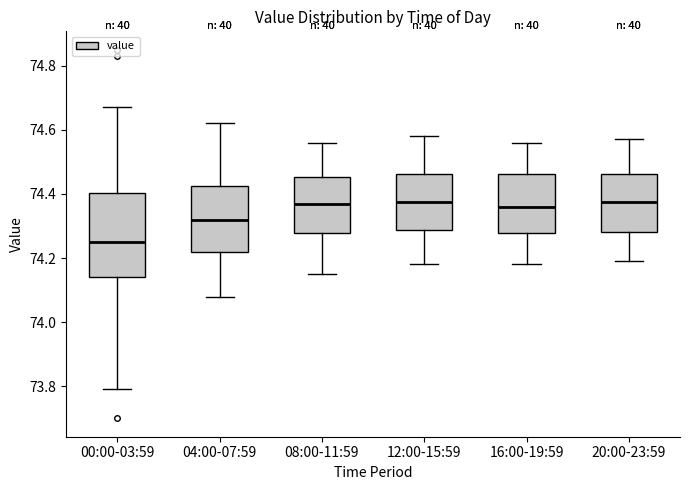

Which box's median line is the lowest?

00:00-03:59